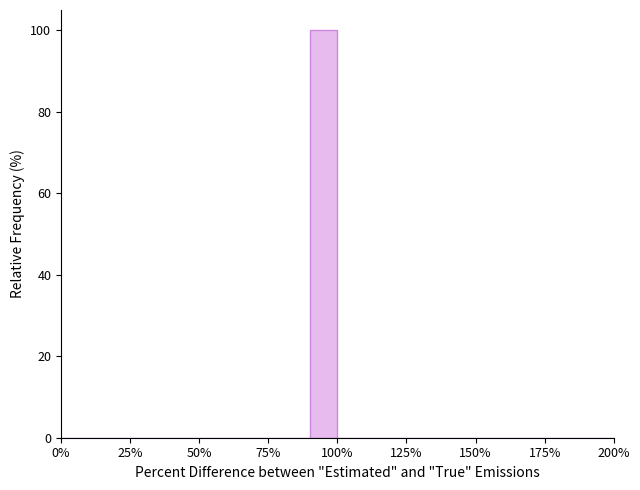

Around what value on the x-axis is the tallest bar? Give the approximate position of its centre, as read against the axis.

95